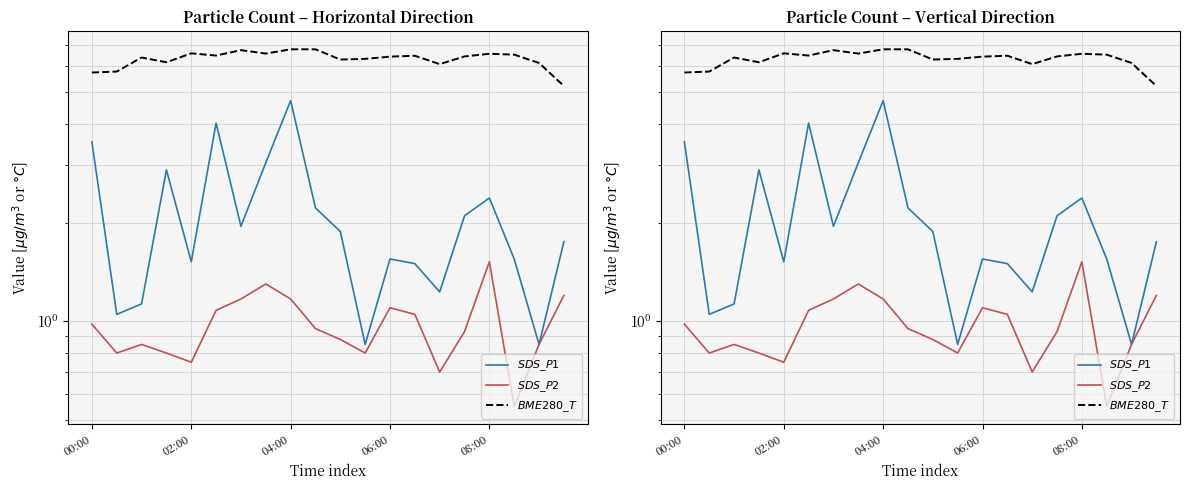

What is the spread (max minus min) of values at 14?

5.4